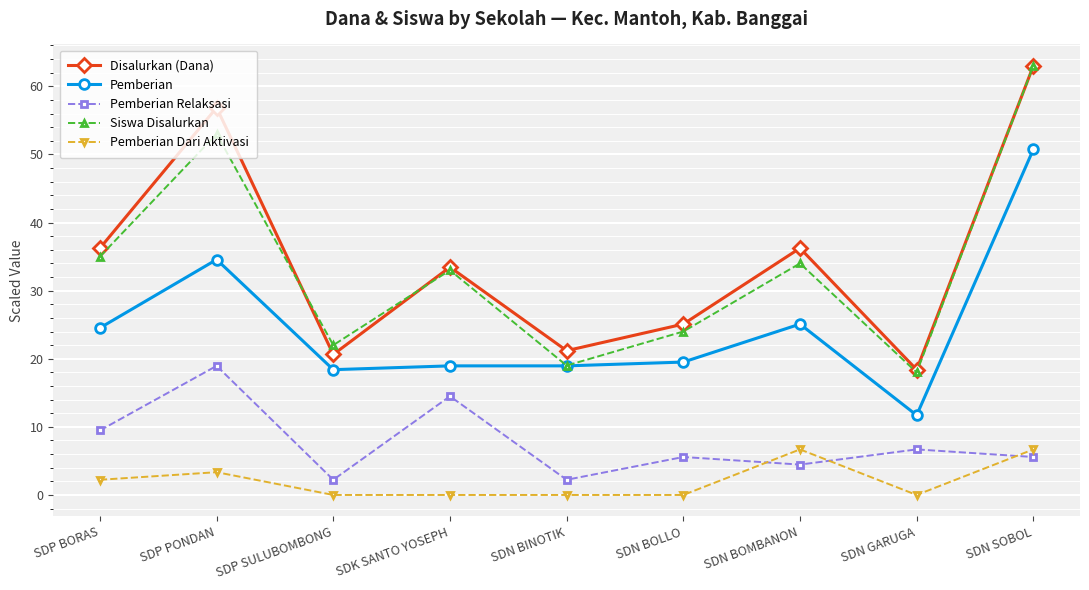

The value of Pemberian at SDN GARUGA is 15.2. True or false?

False